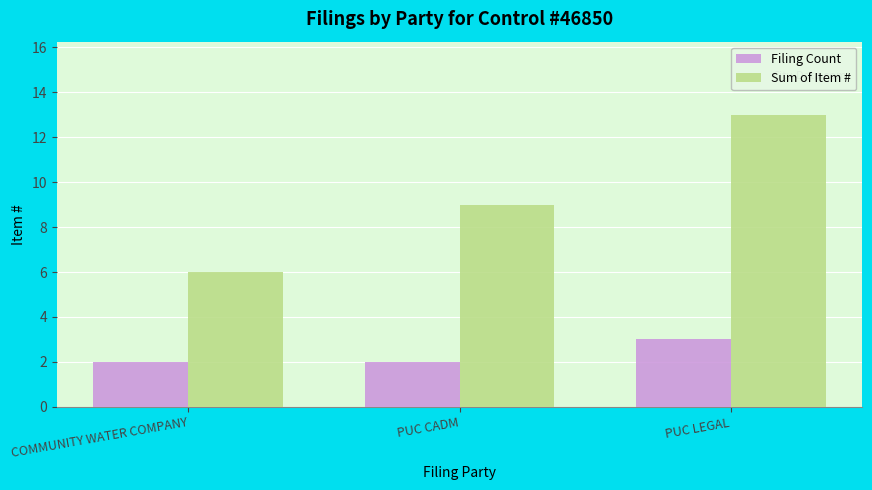

Which series has the largest total across all categories?

Sum of Item #